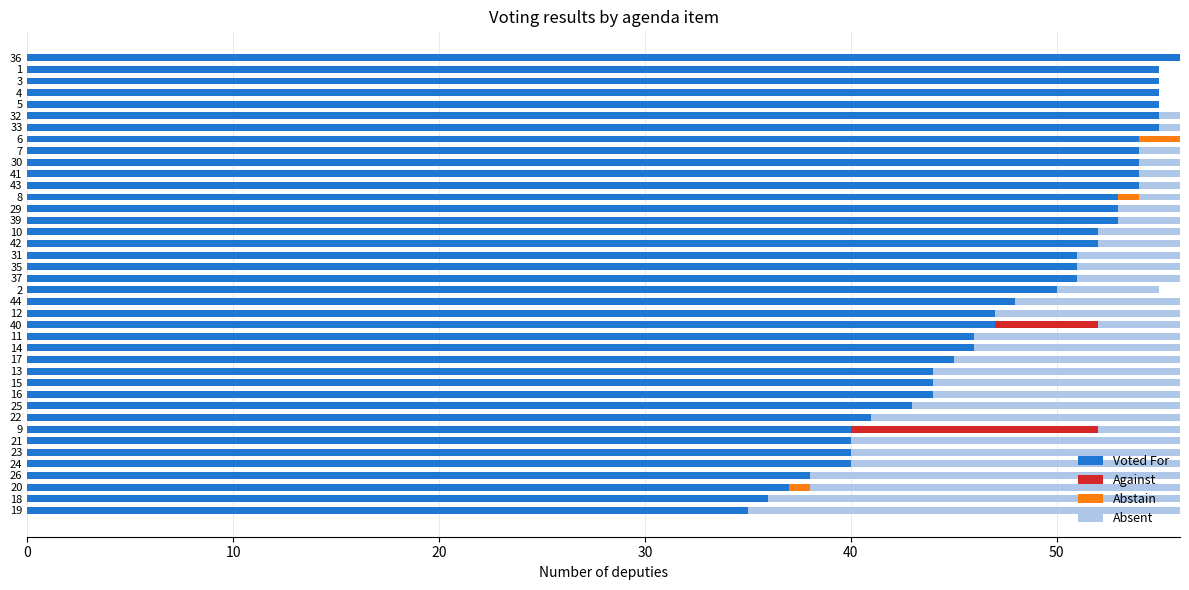

At how many categories does at least one series exceed 16?

40